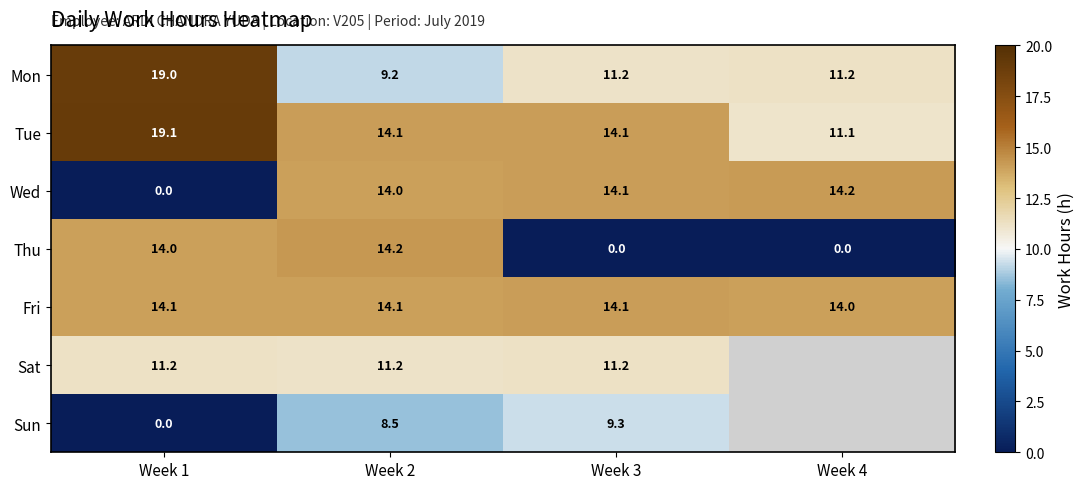

Which series changed the most between Week 1 and Week 3?

Wed